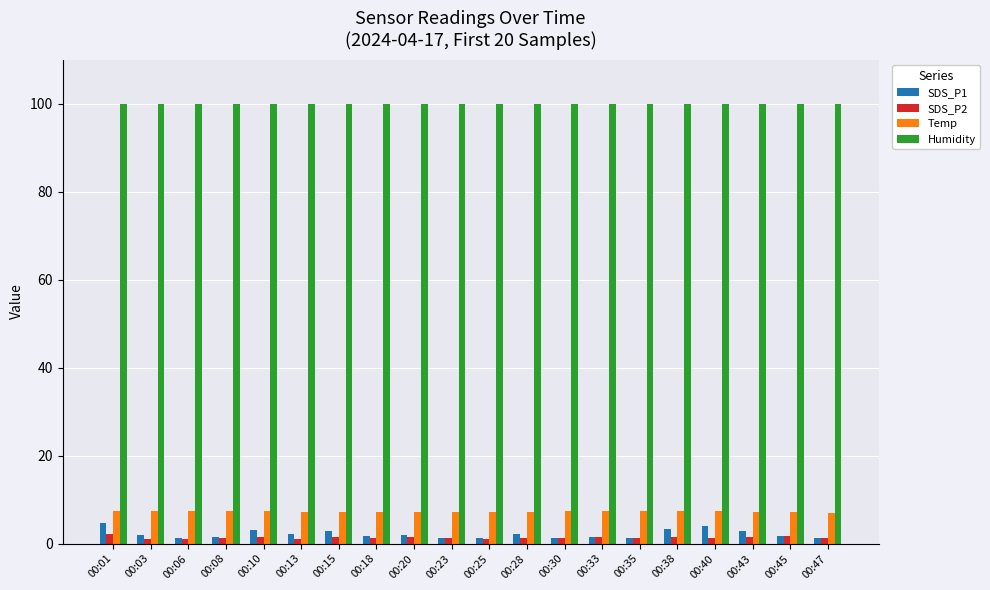

Is it true that Temp equals 10.8 at 00:40?

False